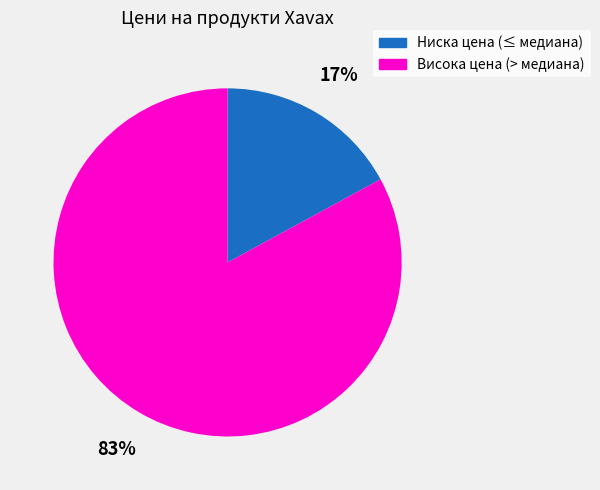

Count the number of slices in the pie.

2